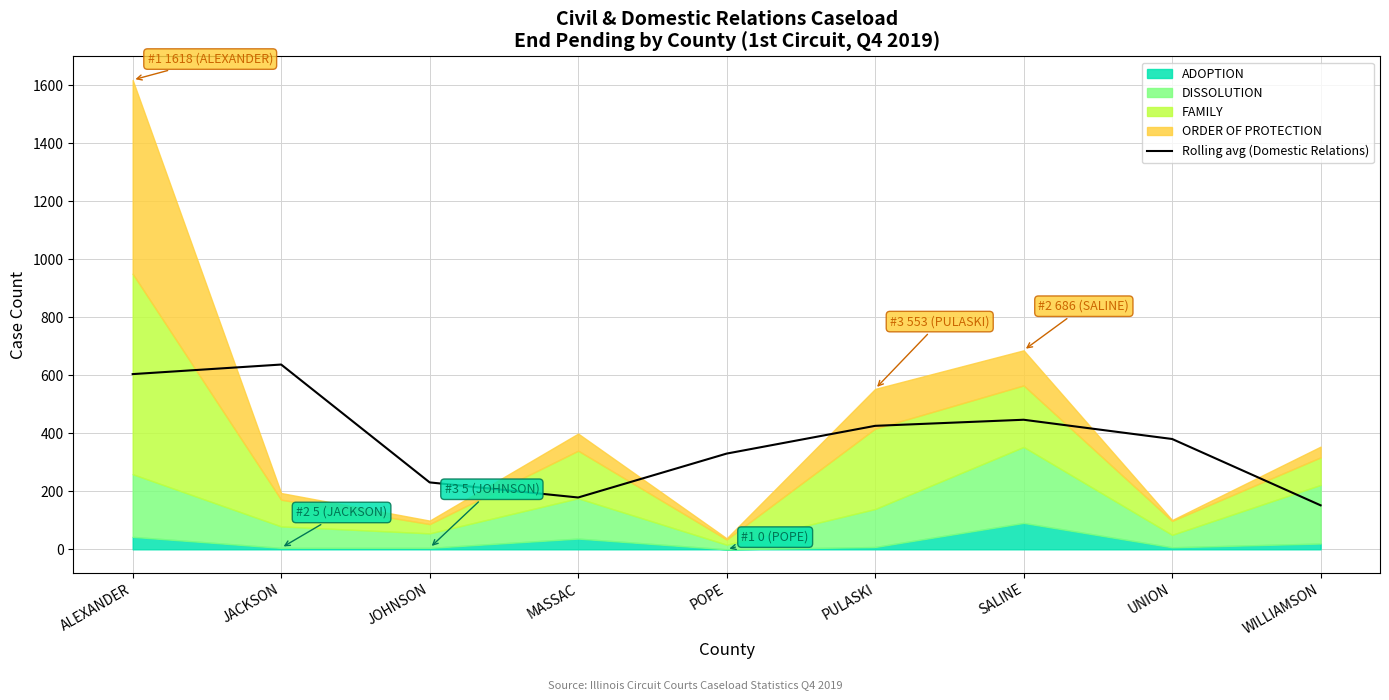

How many data points are above 380?

5